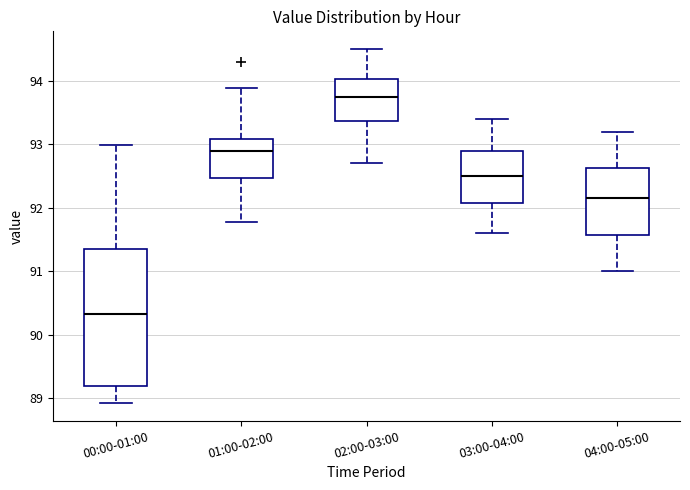

Reading left to right, transcribe this box plot: for each box, give where its median line is, the range the box spans, and where its two whiskers end, as read against the y-axis. The values are not printed on the chart, so give them approximately, as read against the axis.

00:00-01:00: median 90.3, box 89.2 to 91.4, whiskers 88.9 to 93.0
01:00-02:00: median 92.9, box 92.5 to 93.1, whiskers 91.8 to 93.9
02:00-03:00: median 93.8, box 93.4 to 94.0, whiskers 92.7 to 94.5
03:00-04:00: median 92.5, box 92.1 to 92.9, whiskers 91.6 to 93.4
04:00-05:00: median 92.2, box 91.6 to 92.6, whiskers 91.0 to 93.2